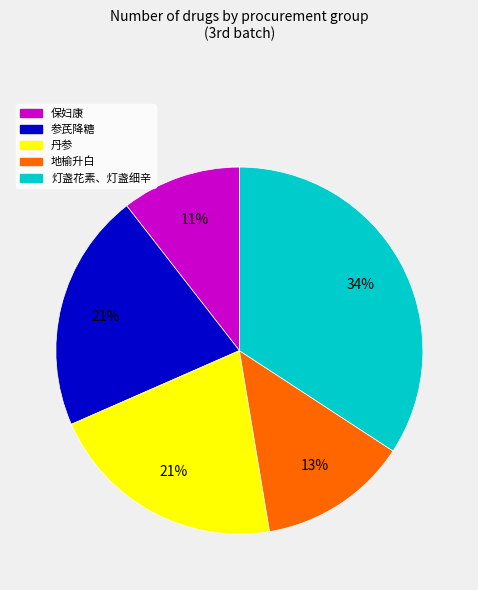

How many segments does this pie chart have?

5